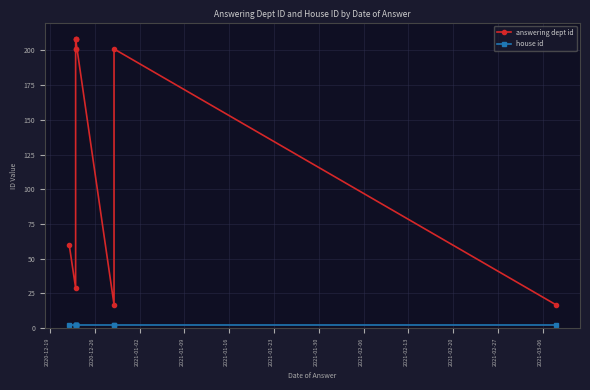

Rank the series at 2021-02-20 from highest to lowest value.

answering dept id, house id